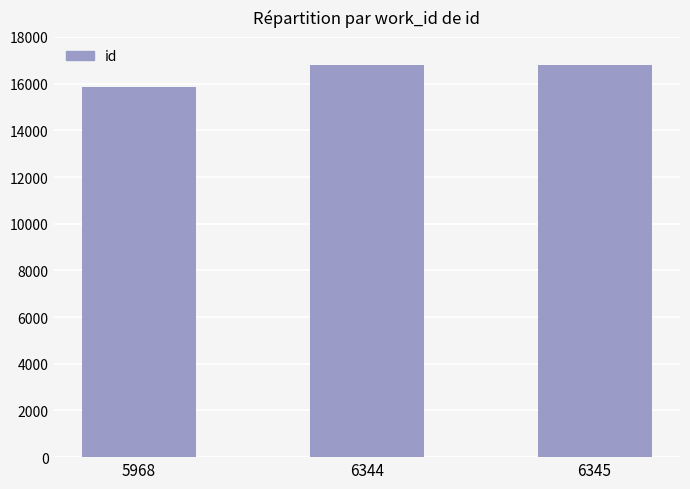

What is the smallest value displayed?

15876